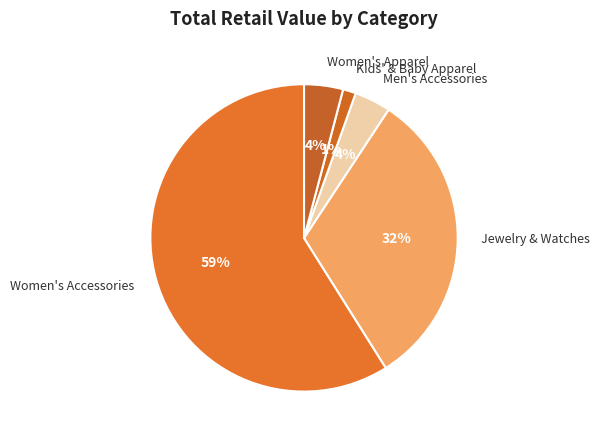

Is the sum of Kids' & Baby Apparel and Women's Accessories greater than half?

Yes